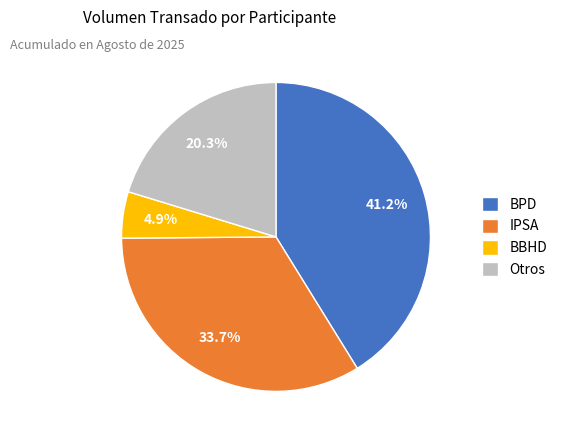

How many slices are in this pie chart?

4